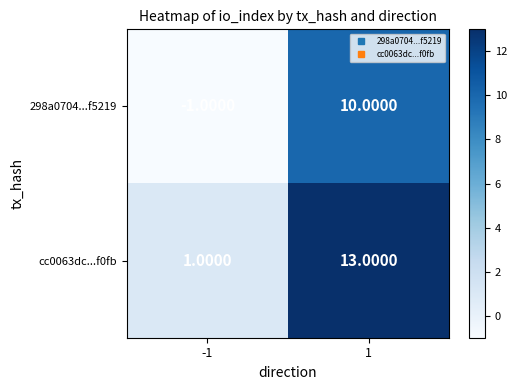

What is the sum of the 298a0704...f5219 values at 1 and -1?

9